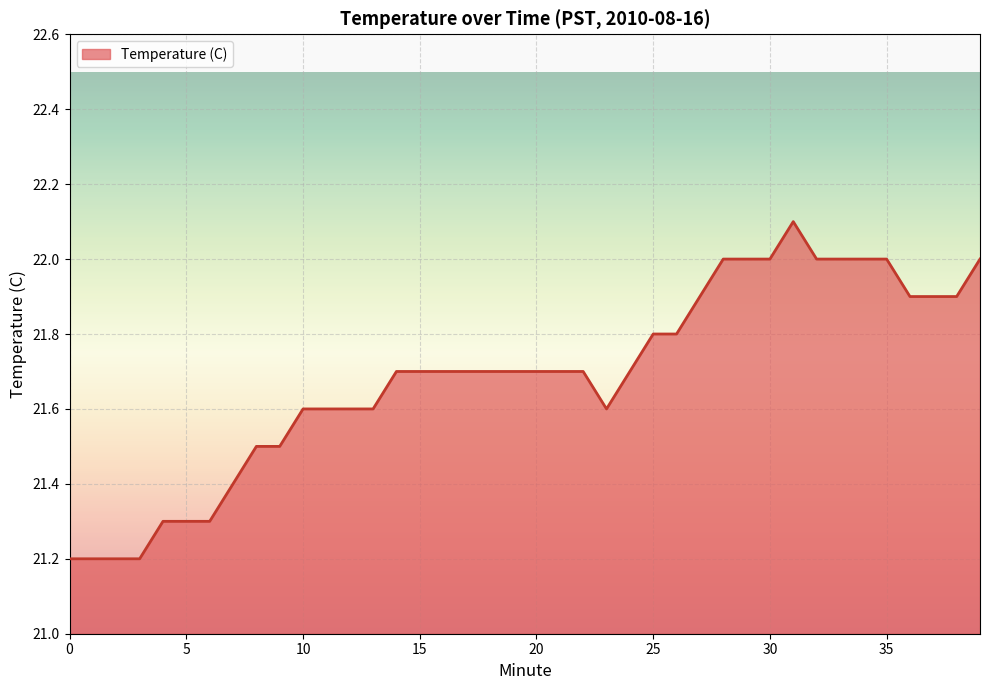

What is the greatest value displayed?

22.1